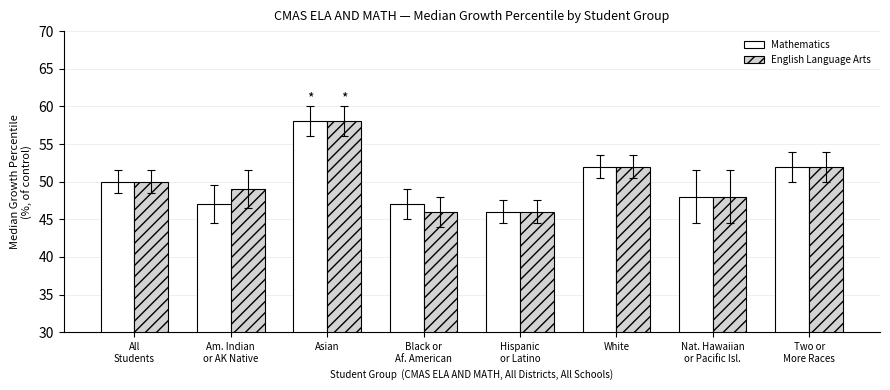

How many groups of bars are there?

8